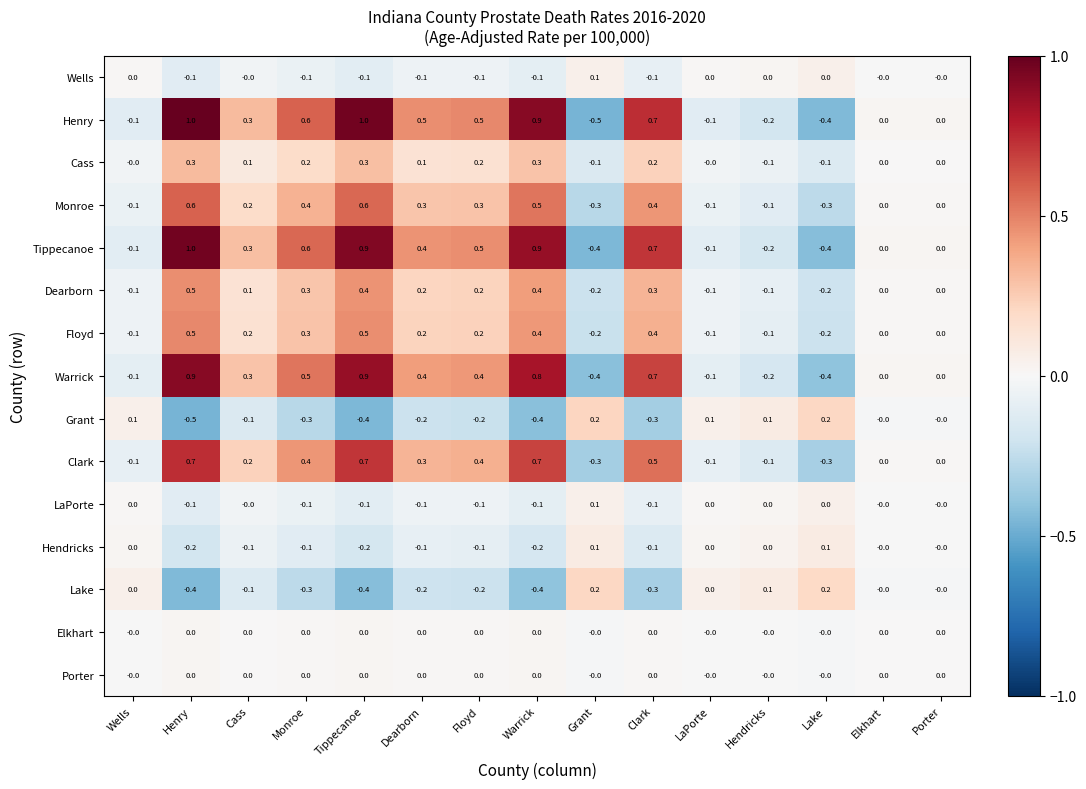

What is the total value across all series at Elkhart?

0.0